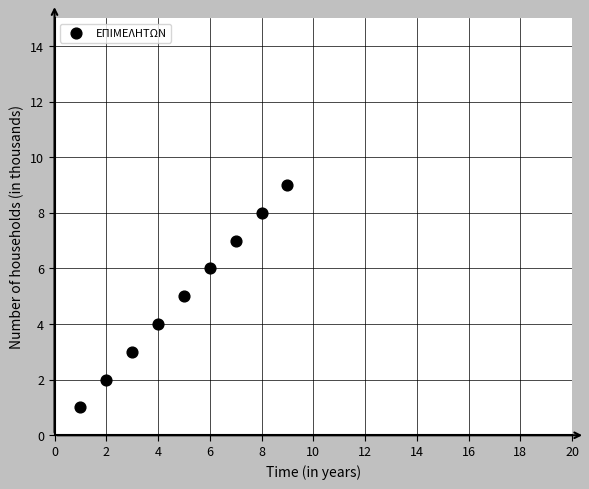

What is the range of Y values (max minus min)?

8